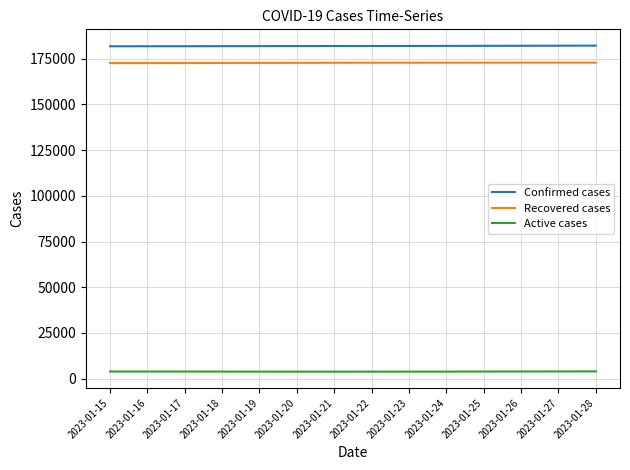

Rank the series at 2023-01-23 from lowest to highest value.

Active cases, Recovered cases, Confirmed cases